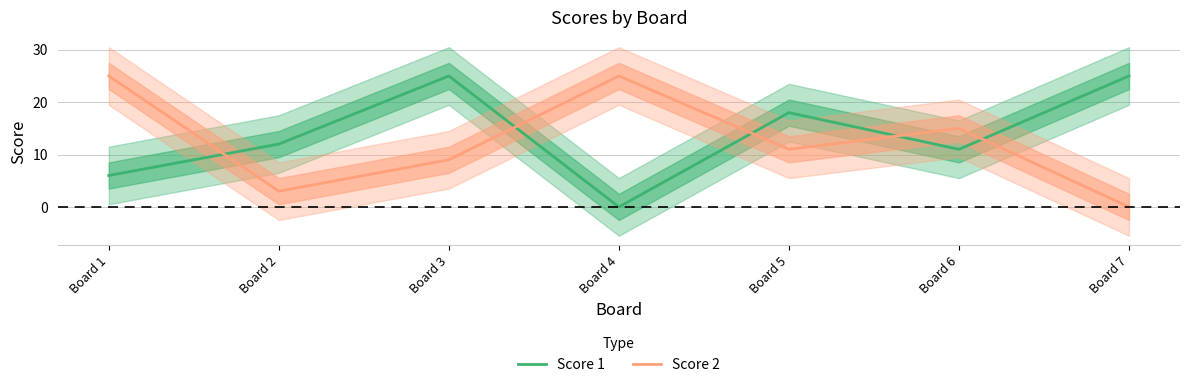

How many interior local valleys does the Score 2 series have?

2